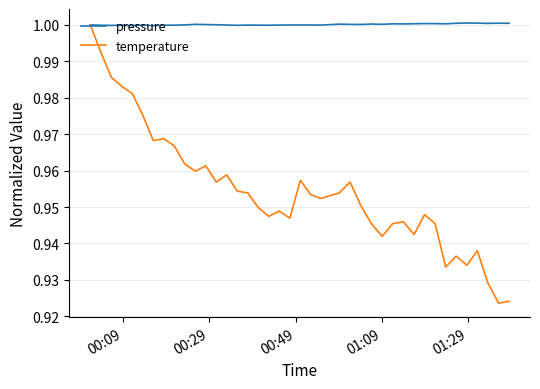

List the series in order of their overall mean, lowest first.

temperature, pressure